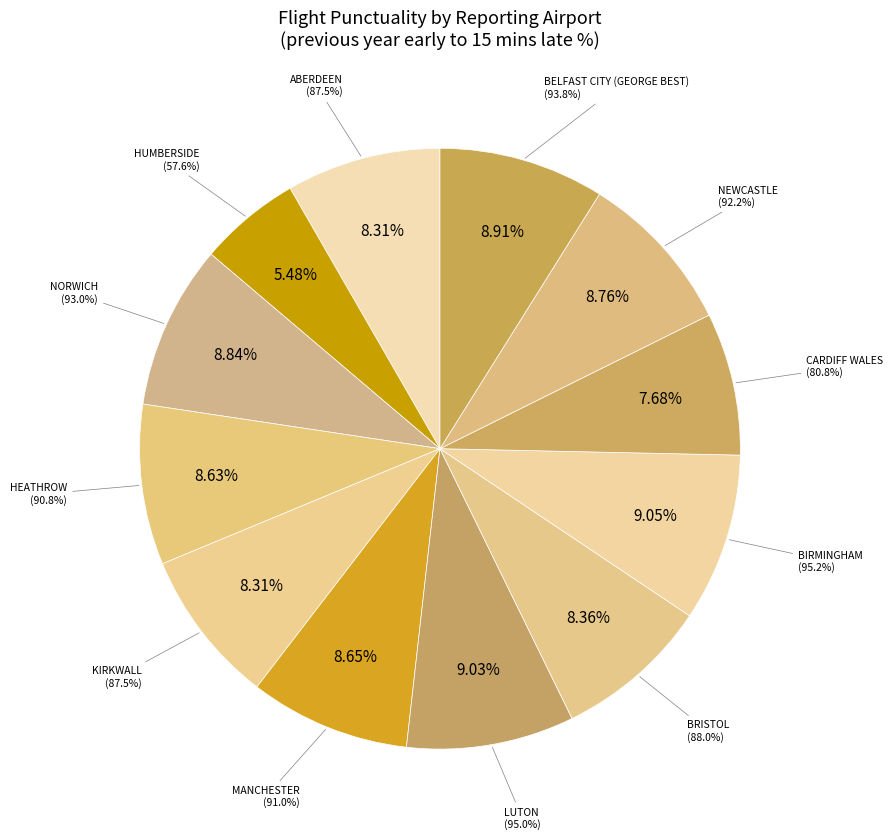

Which slice is the largest?

BIRMINGHAM